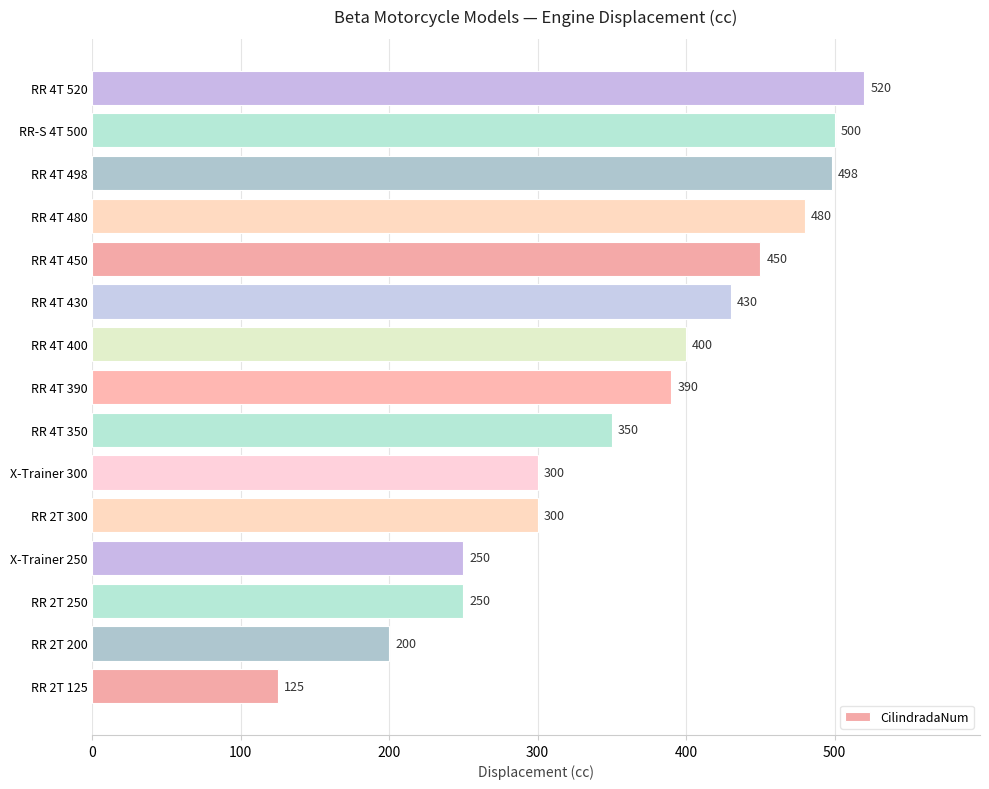

Which has a higher value, RR 4T 350 or RR 2T 300?

RR 4T 350